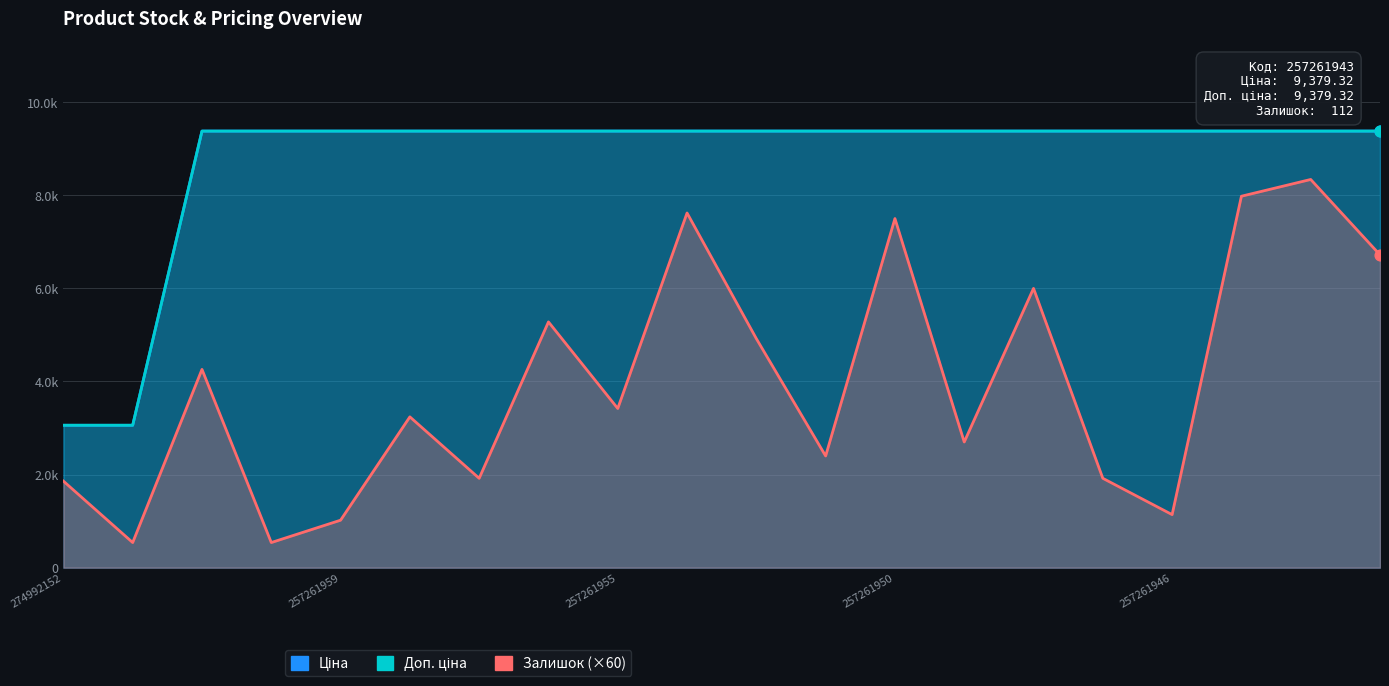

Is the value of Ціна at 12 greater than the value of Доп. ціна at 14?

No